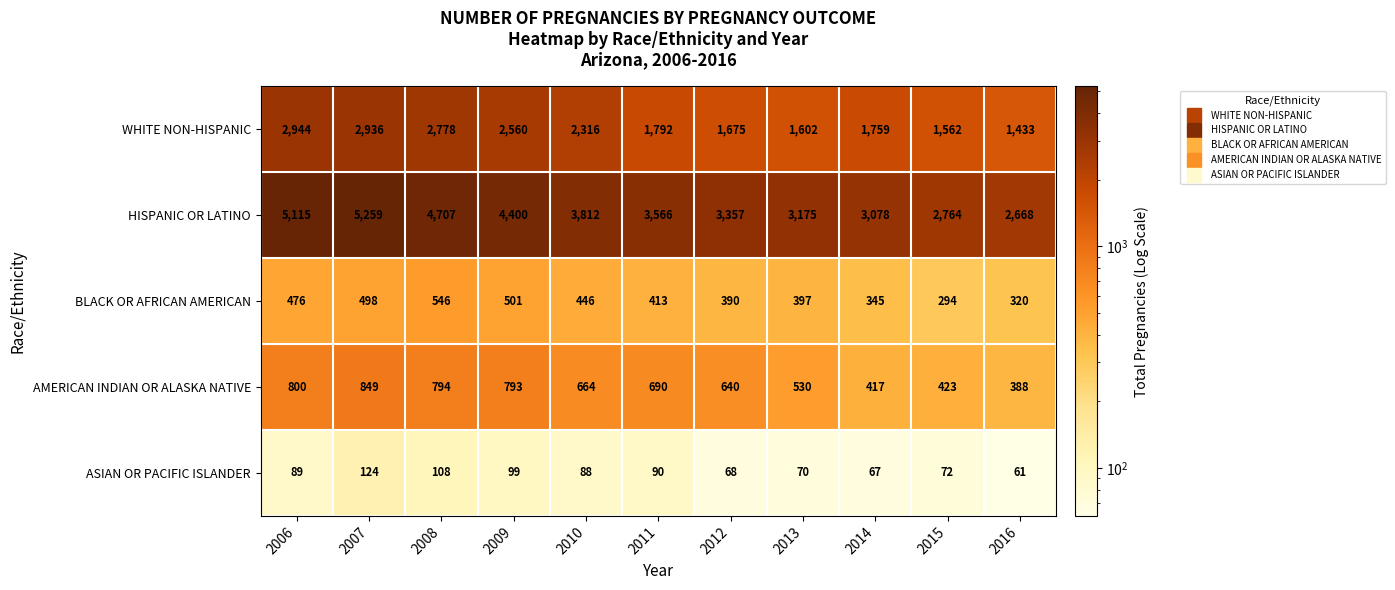

What is the lowest value of the AMERICAN INDIAN OR ALASKA NATIVE series?

388